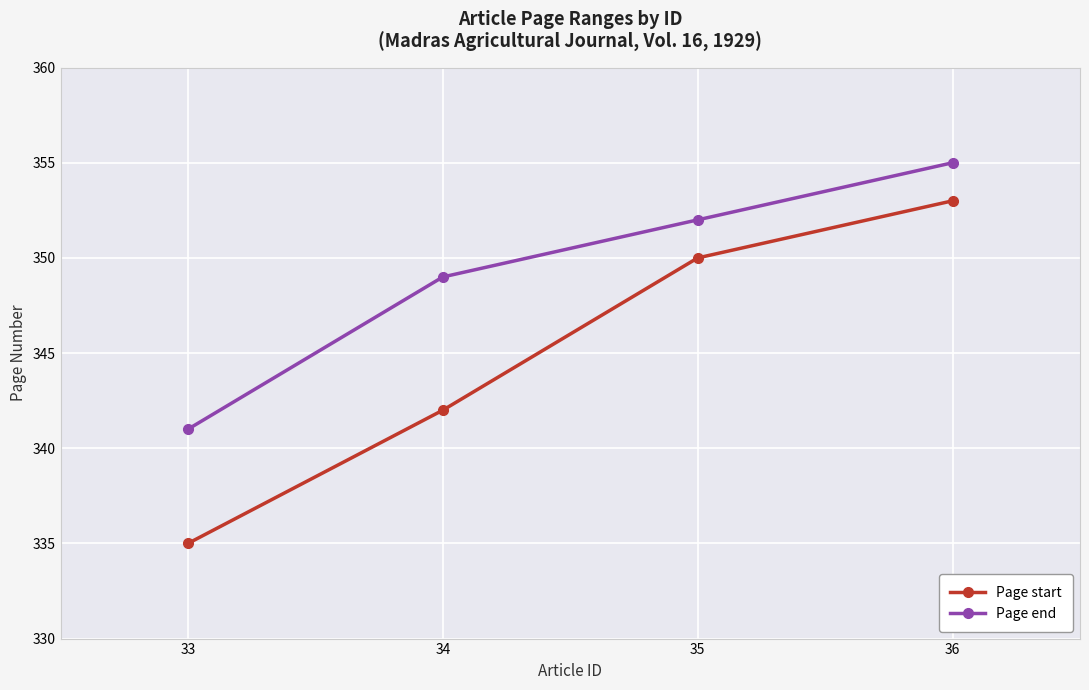

What value does the Page end series have at 36?

355